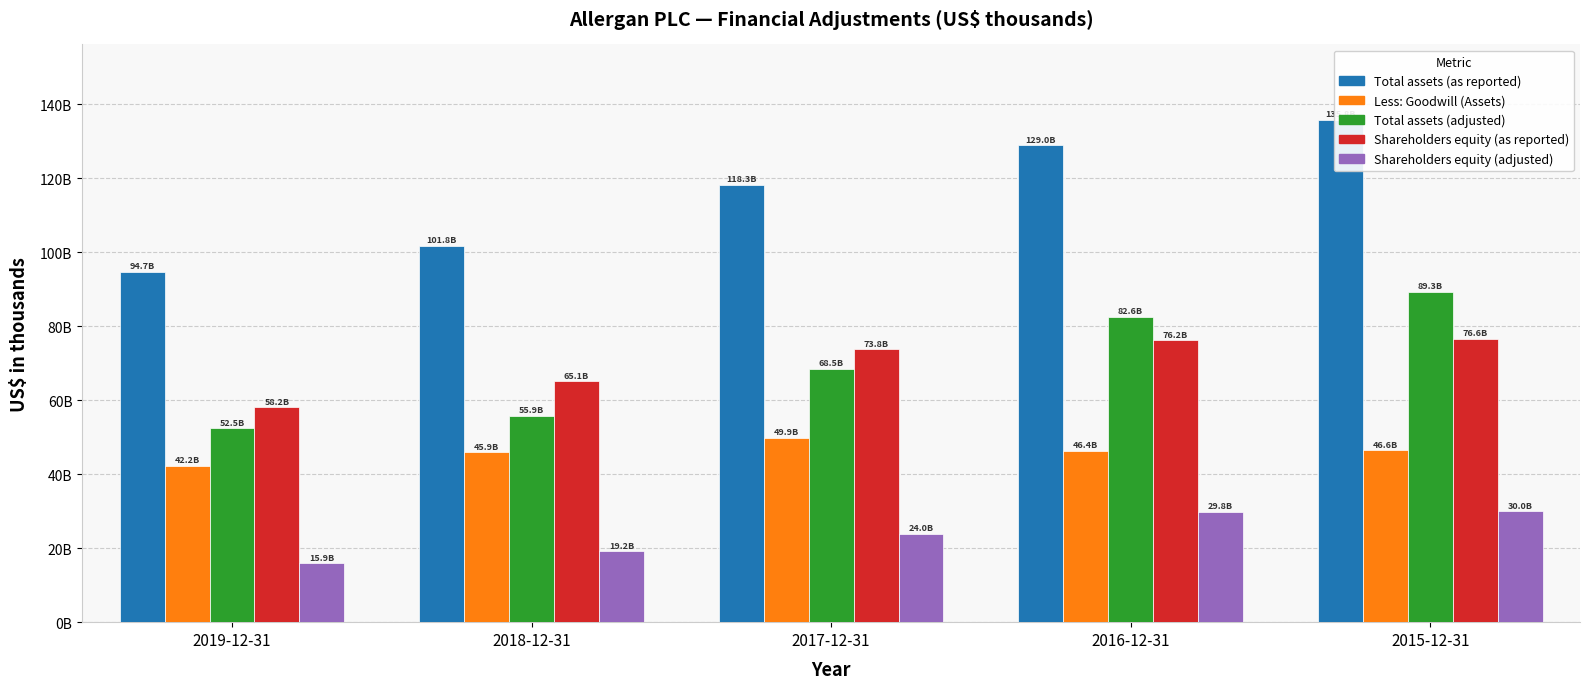

At which category does the chart reach its minimum across all series?

2019-12-31